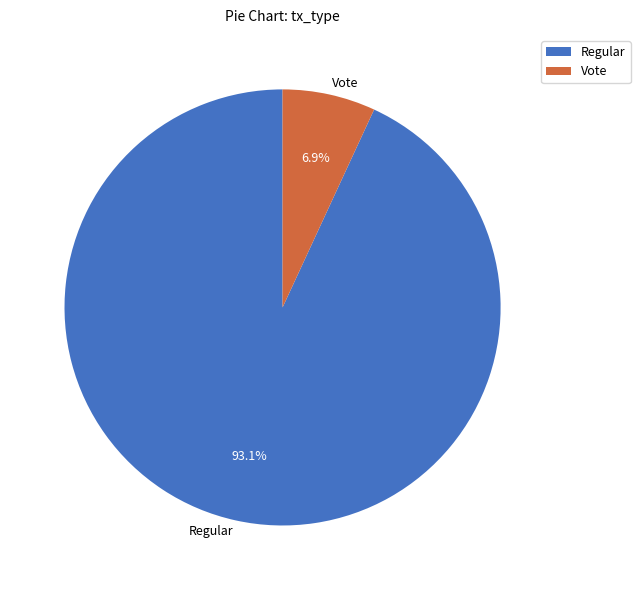

What percentage is the Regular slice, to the nearest percent?

93%